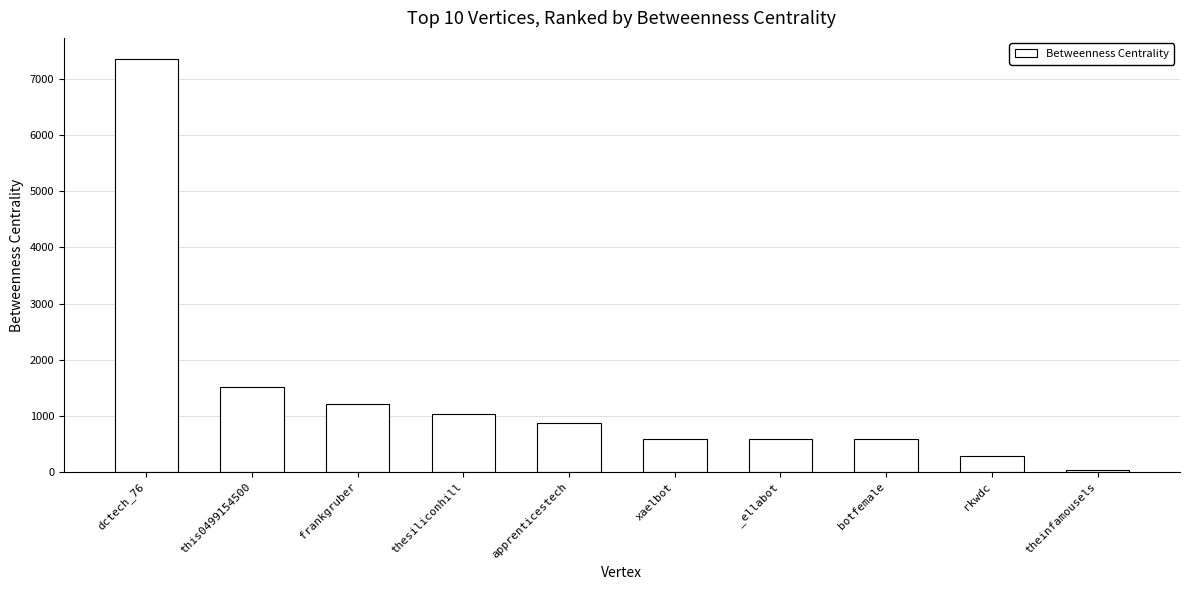

What is the label of the 8th bar from the right?

frankgruber